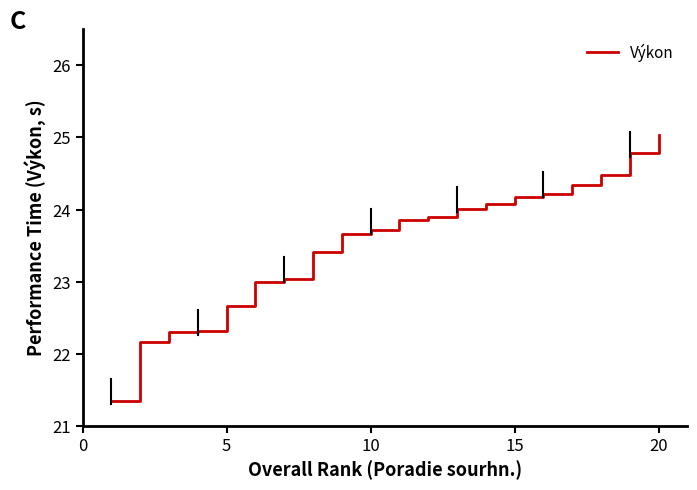

What is the difference between the second highest and second lowest values?

2.6